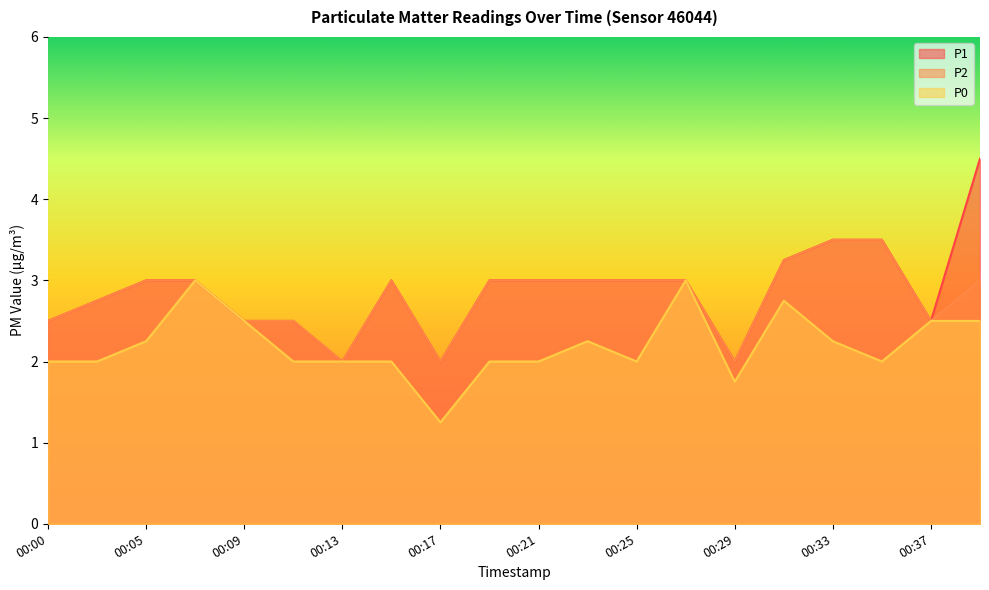

Between 00:29 and 00:27, which is larger?

00:27